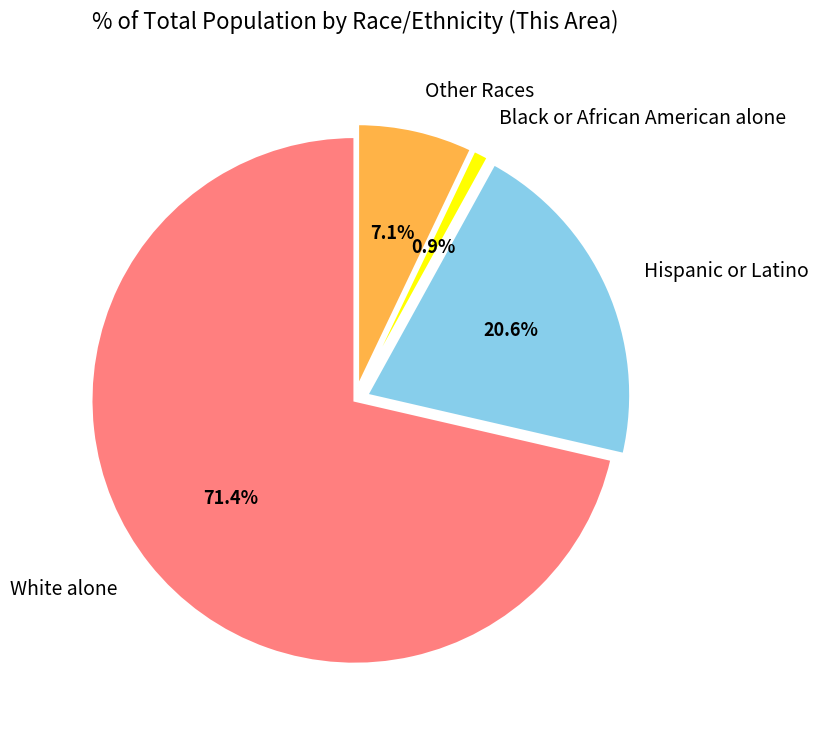

Rank the categories by value from highest to lowest.

White alone, Hispanic or Latino, Other Races, Black or African American alone